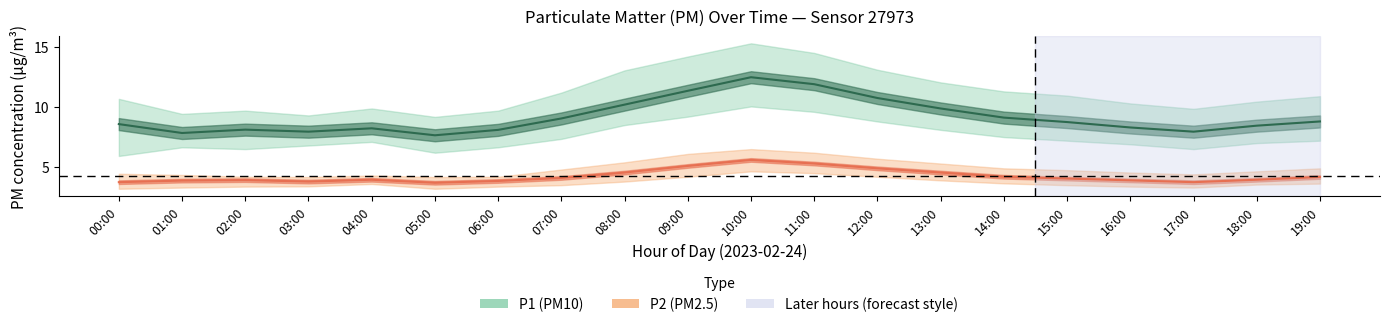

How many categories are shown in the chart?

20